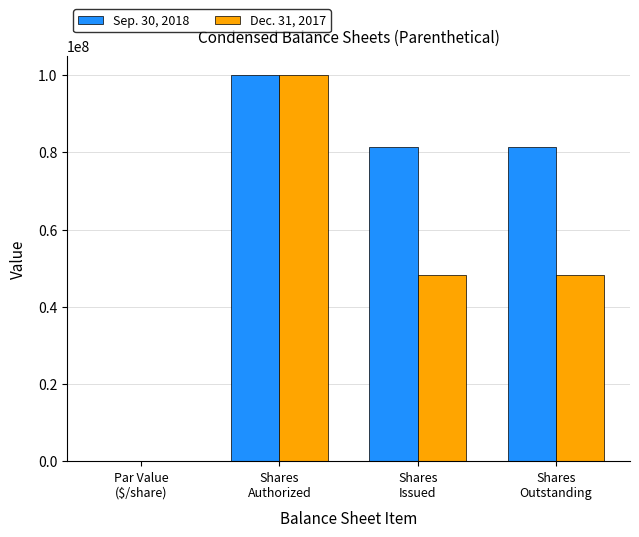

Are the bars grouped side by side (vs. stacked)?

Yes